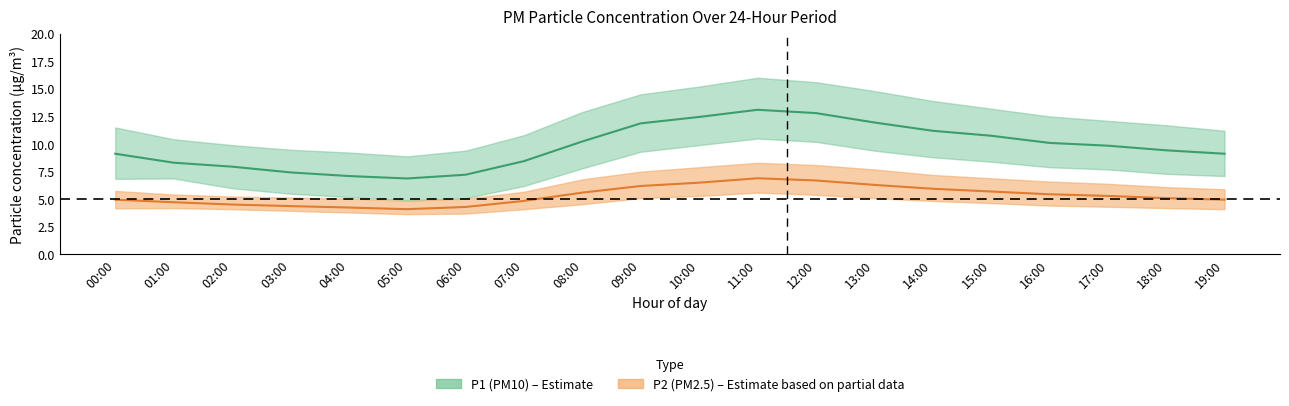

Rank the series by their maximum value, from lowest to highest.

P2_lower, P2_mean, P2_upper, P1_lower, P1_mean, P1_upper